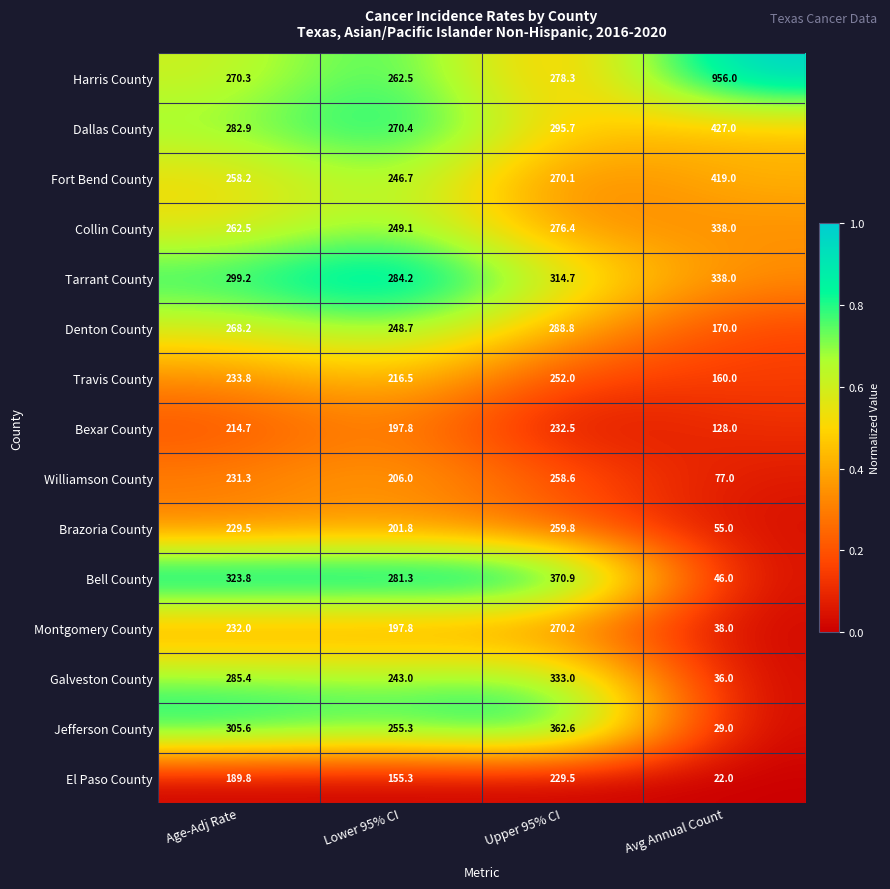

Which series has the largest range (max minus min)?

Harris County